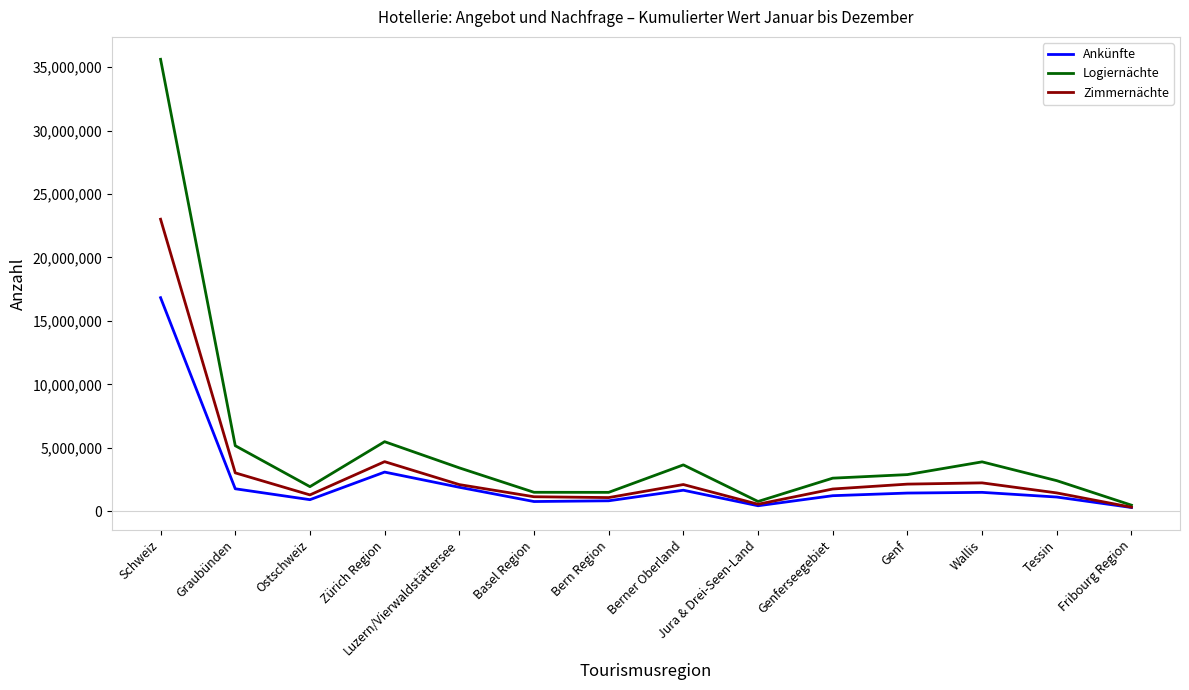

List the series in order of their peak value, lowest first.

Ankünfte, Zimmernächte, Logiernächte